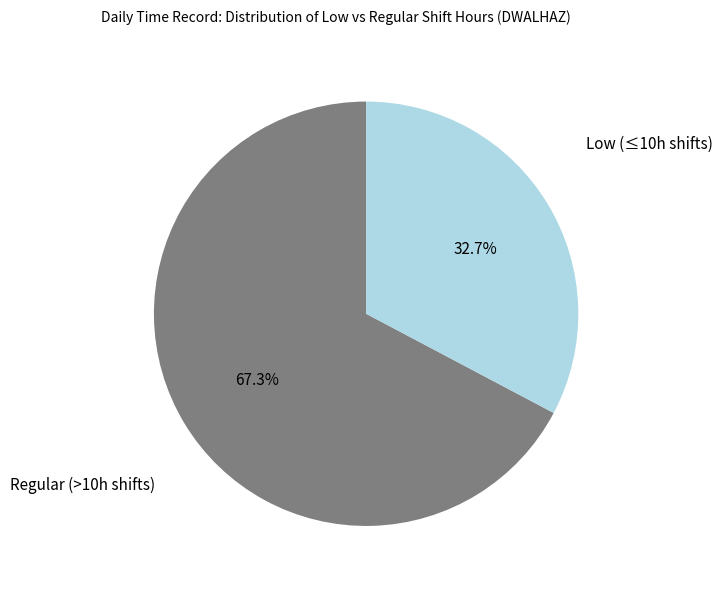

Does any single category account for the majority?

Yes